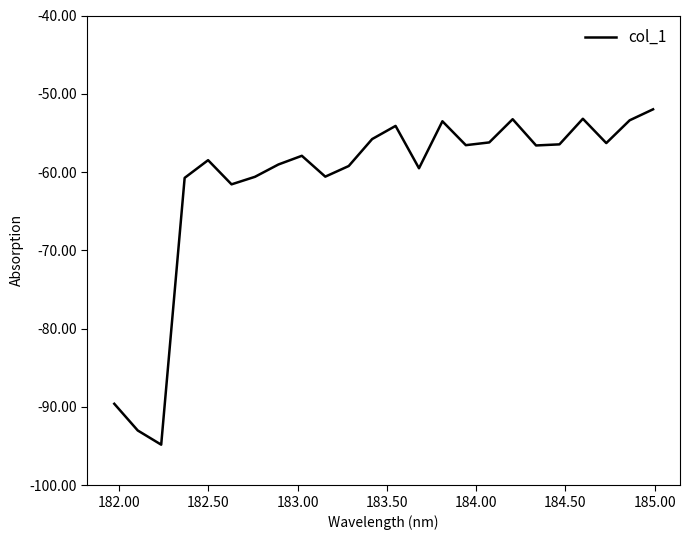

What is the greatest value displayed?

-52.0